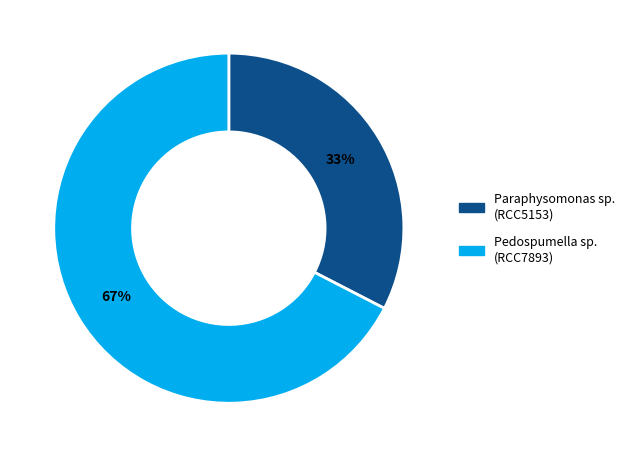

Is the sum of Paraphysomonas sp. and Pedospumella sp. greater than half?

Yes